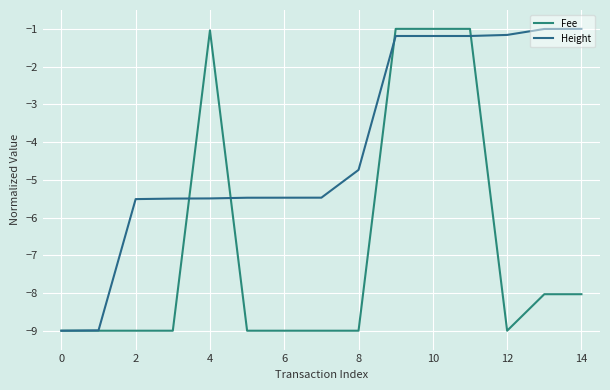

What is the difference between the second highest and second lowest values in the Height series?

8.0